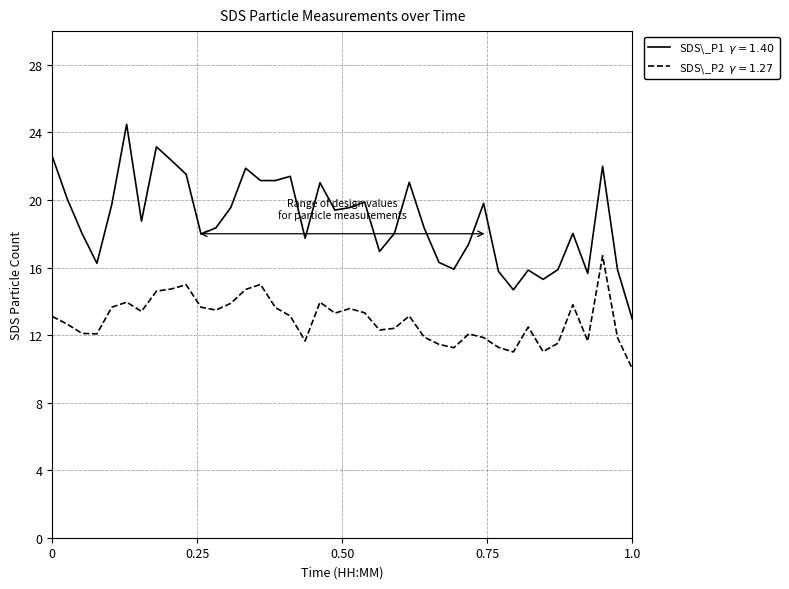

What is the minimum value shown in the chart?

10.0